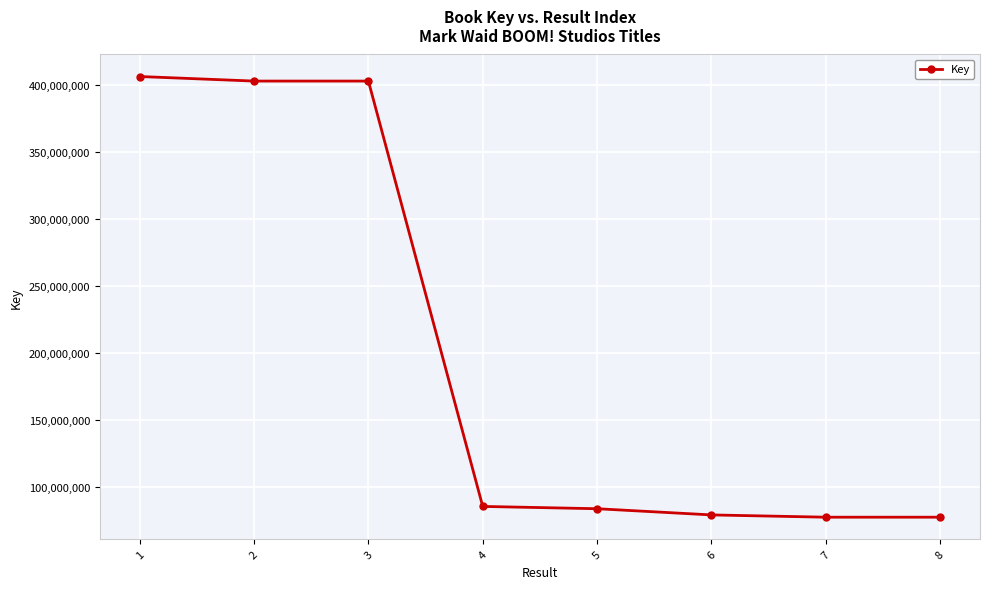

What is the value of the 8th point from the left?

77620375